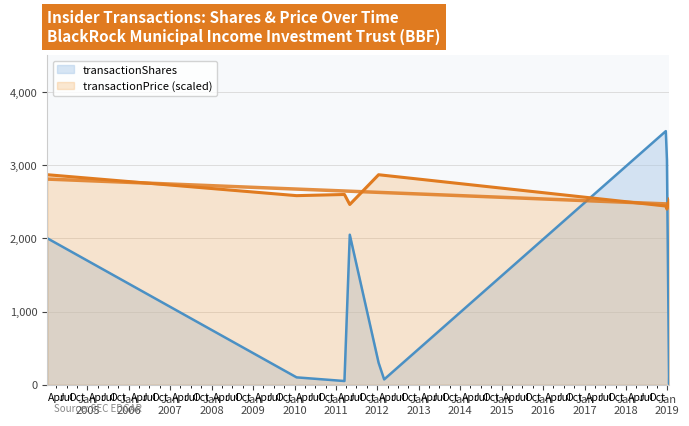

How many points are lower than both their immediate neighbors (excluding endpoints)?

3